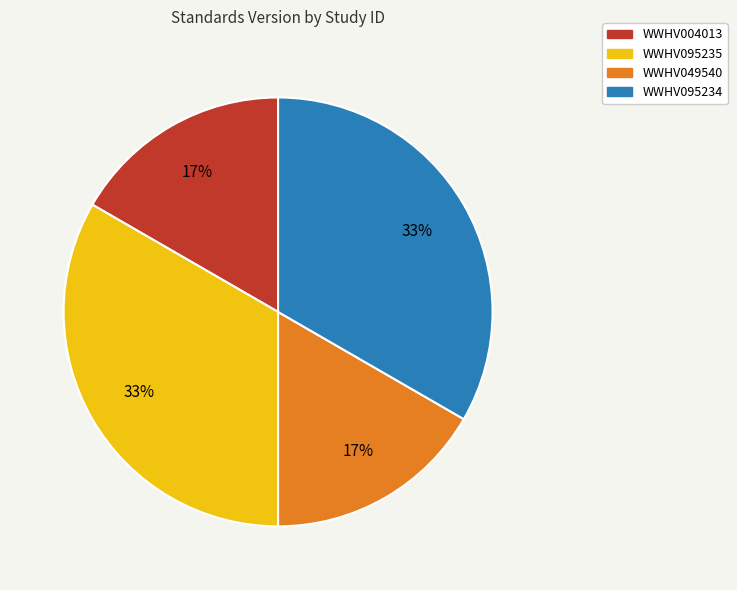

Between WWHV095234 and WWHV004013, which is larger?

WWHV095234